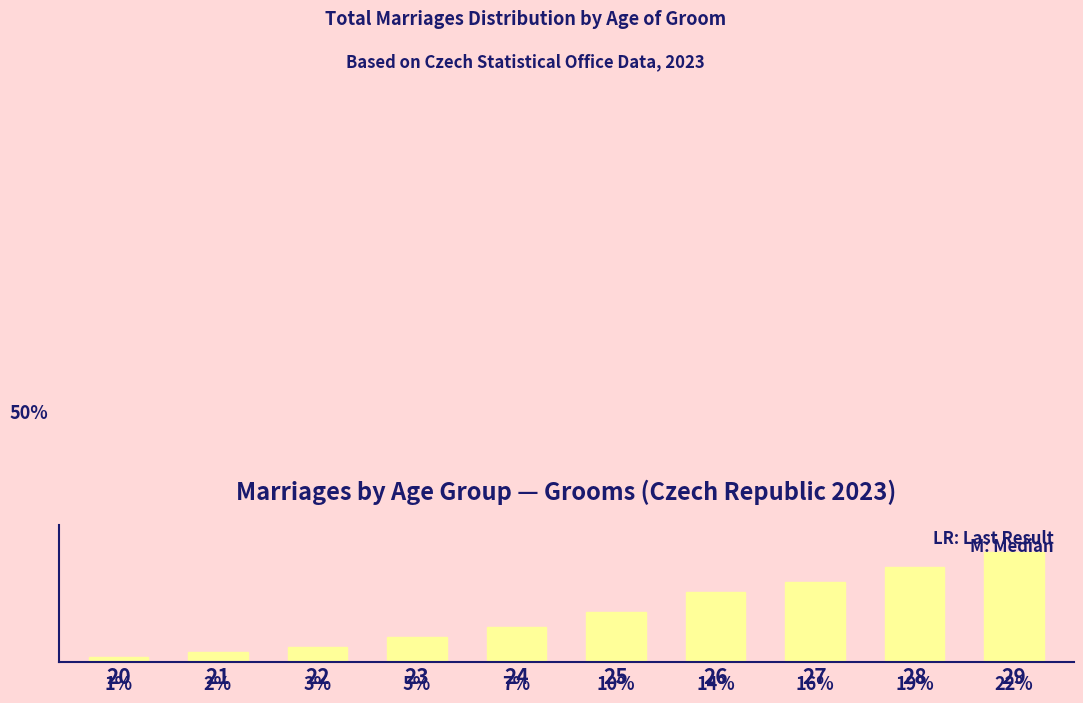

List the labels in order of value, largest first.

29, 28, 27, 26, 25, 24, 23, 22, 21, 20